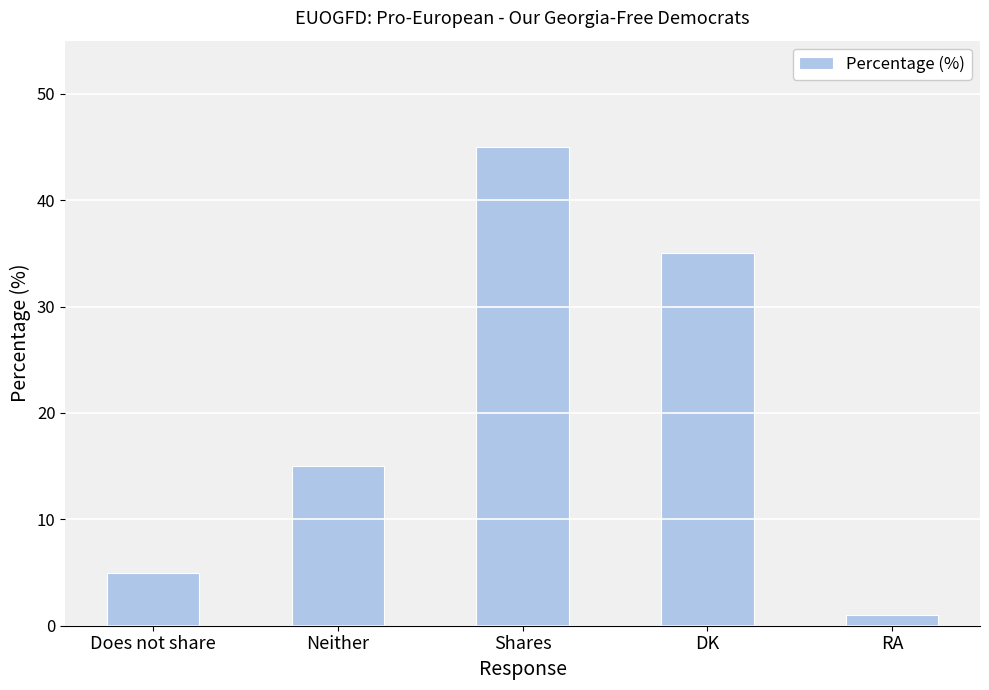

Approximately how many times larger is the value at Shares compared to DK?

1.3